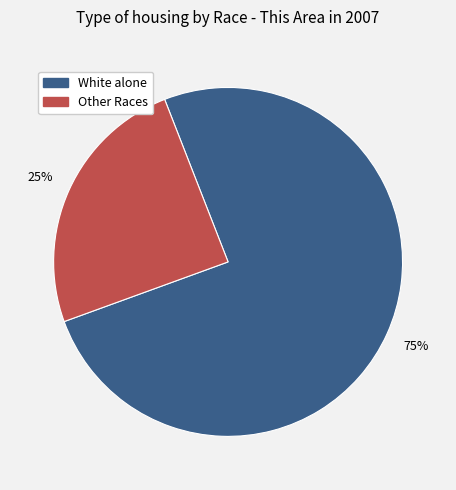

Is there any slice that represents more than half of the pie?

Yes